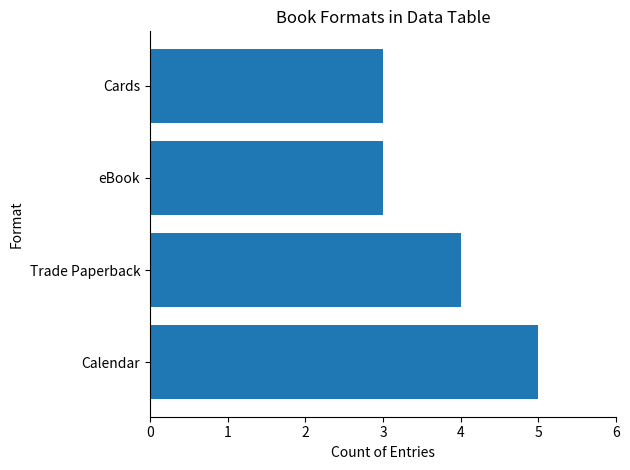

What is the average value?

4